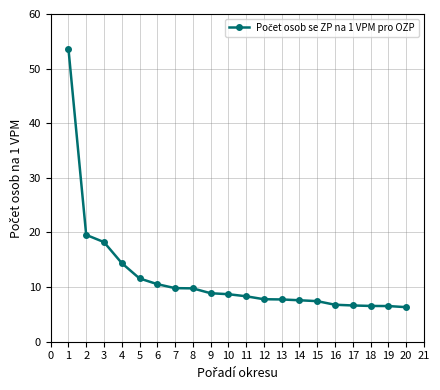

Which category has the highest value across all series?

1